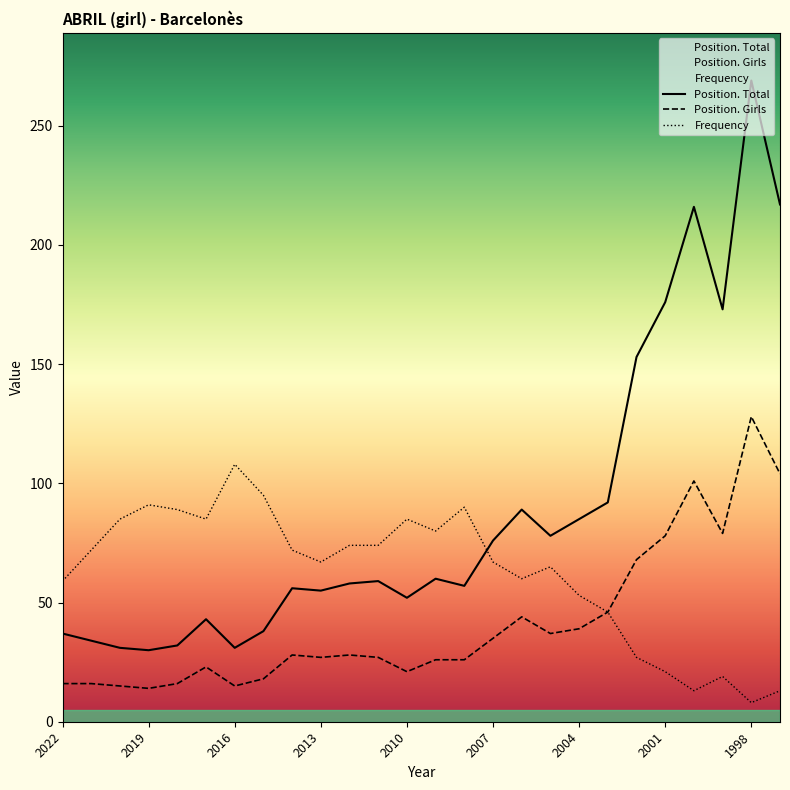

Reading left to right, transcribe all the data shown in this chart.

Frequency: 2022=59	2021=72	2020=85	2019=91	2018=89	2017=85	2016=108	2015=95	2014=72	2013=67	2012=74	2011=74	2010=85	2009=80	2008=90	2007=67	2006=60	2005=65	2004=53	2003=46	2002=27	2001=21	2000=13	1999=19	1998=8	1997=13
Position. Total: 2022=37	2021=34	2020=31	2019=30	2018=32	2017=43	2016=31	2015=38	2014=56	2013=55	2012=58	2011=59	2010=52	2009=60	2008=57	2007=76	2006=89	2005=78	2004=85	2003=92	2002=153	2001=176	2000=216	1999=173	1998=269	1997=217
Position. Girls: 2022=16	2021=16	2020=15	2019=14	2018=16	2017=23	2016=15	2015=18	2014=28	2013=27	2012=28	2011=27	2010=21	2009=26	2008=26	2007=35	2006=44	2005=37	2004=39	2003=46	2002=68	2001=78	2000=101	1999=79	1998=128	1997=104